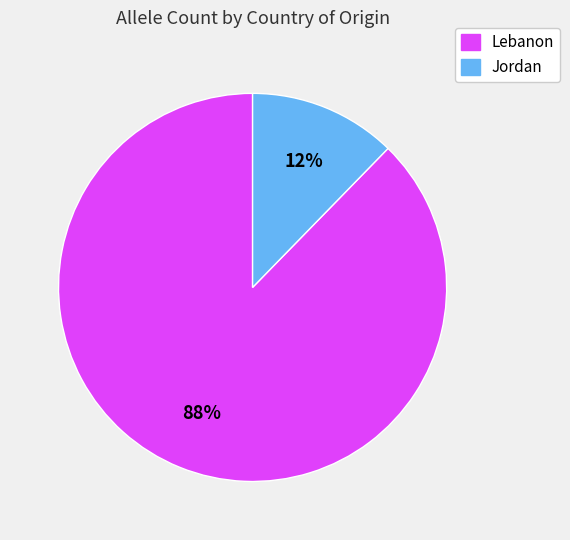

Combined, do Lebanon and Jordan account for over 50%?

Yes